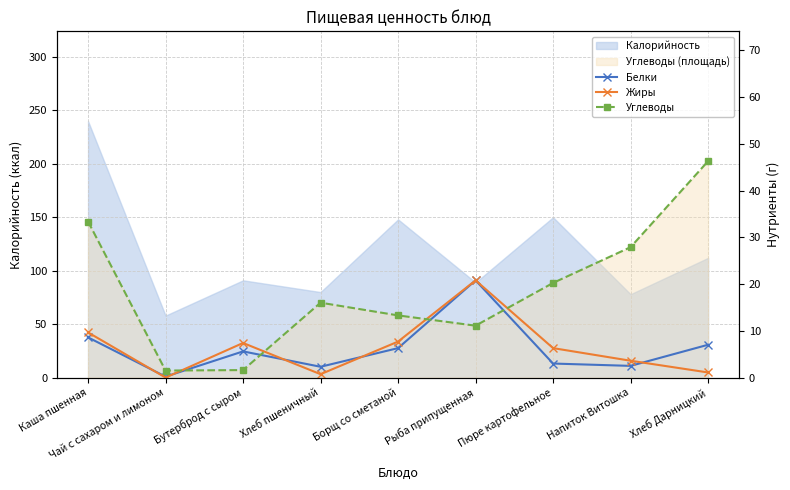

True or false: Белки and Углеводы cross at least once.

True